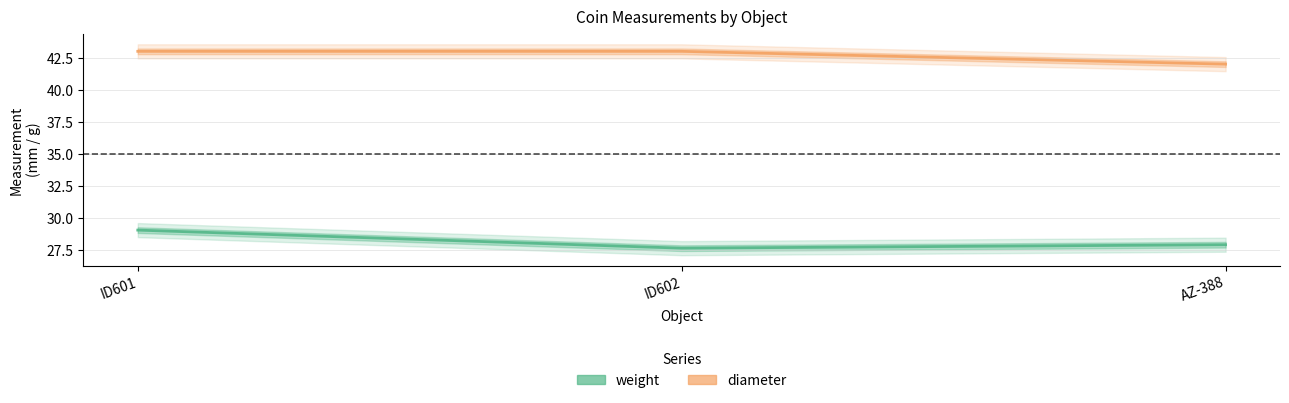

What is the difference between the weight values at AZ-388 and ID601?

1.1